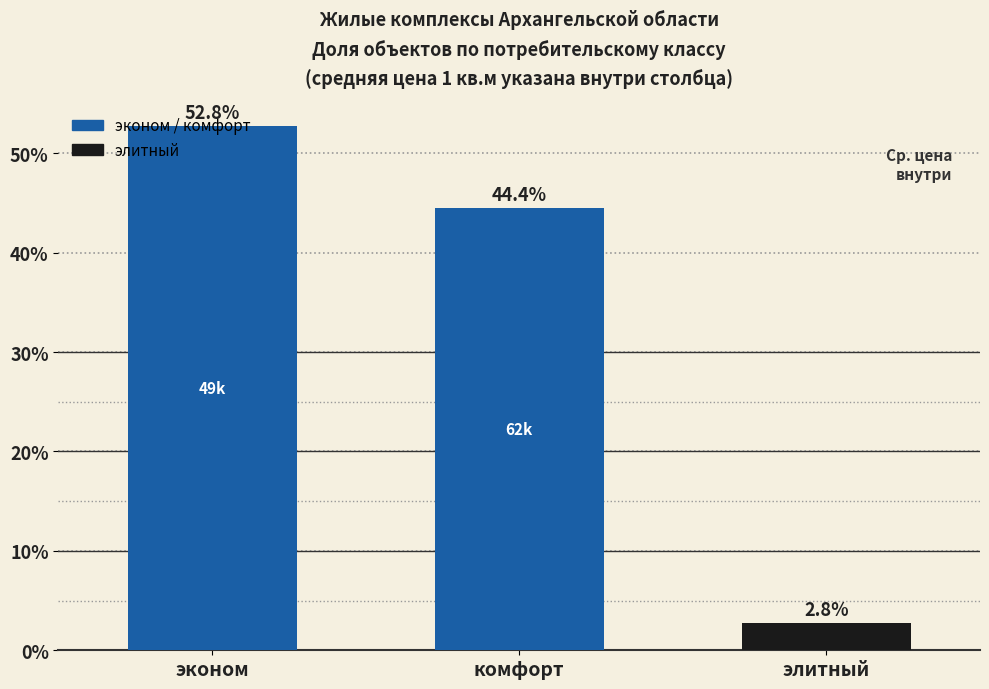

What is the difference between the maximum and minimum values?

50.0